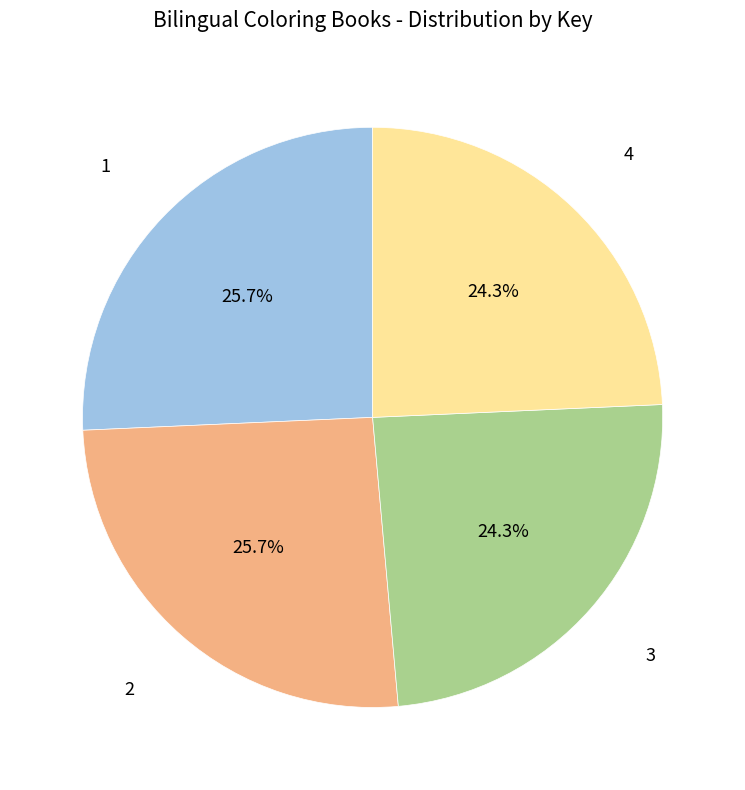

Does any single category account for the majority?

No